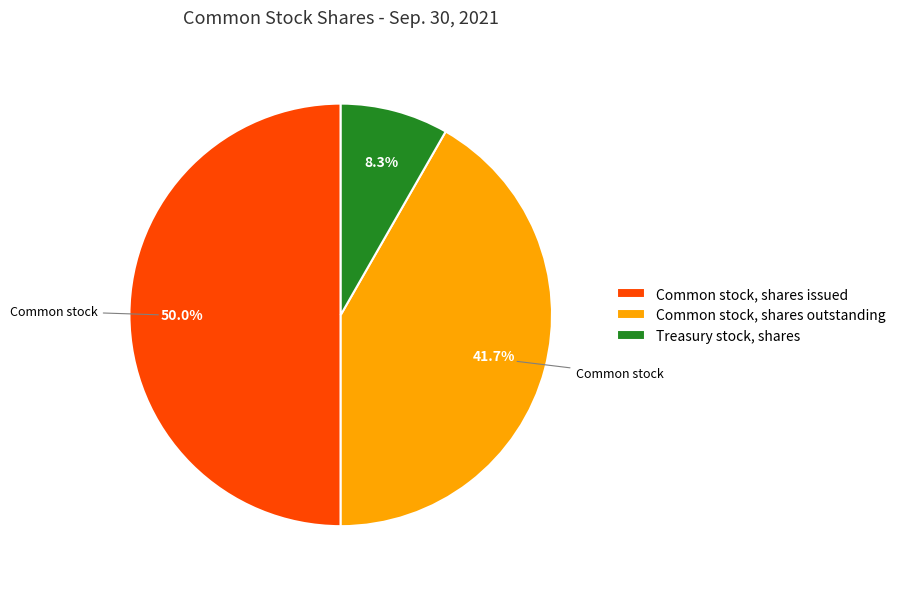

Rank the categories by value from lowest to highest.

Treasury stock, shares, Common stock, shares outstanding, Common stock, shares issued